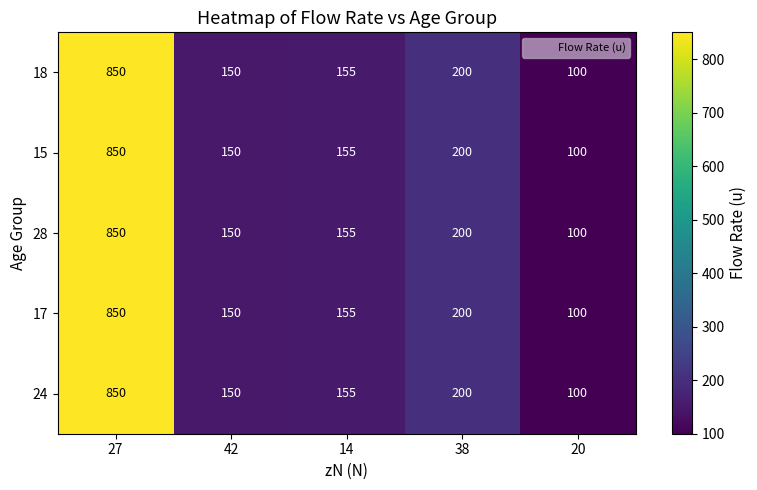

What is the lowest value of the 24 series?

100